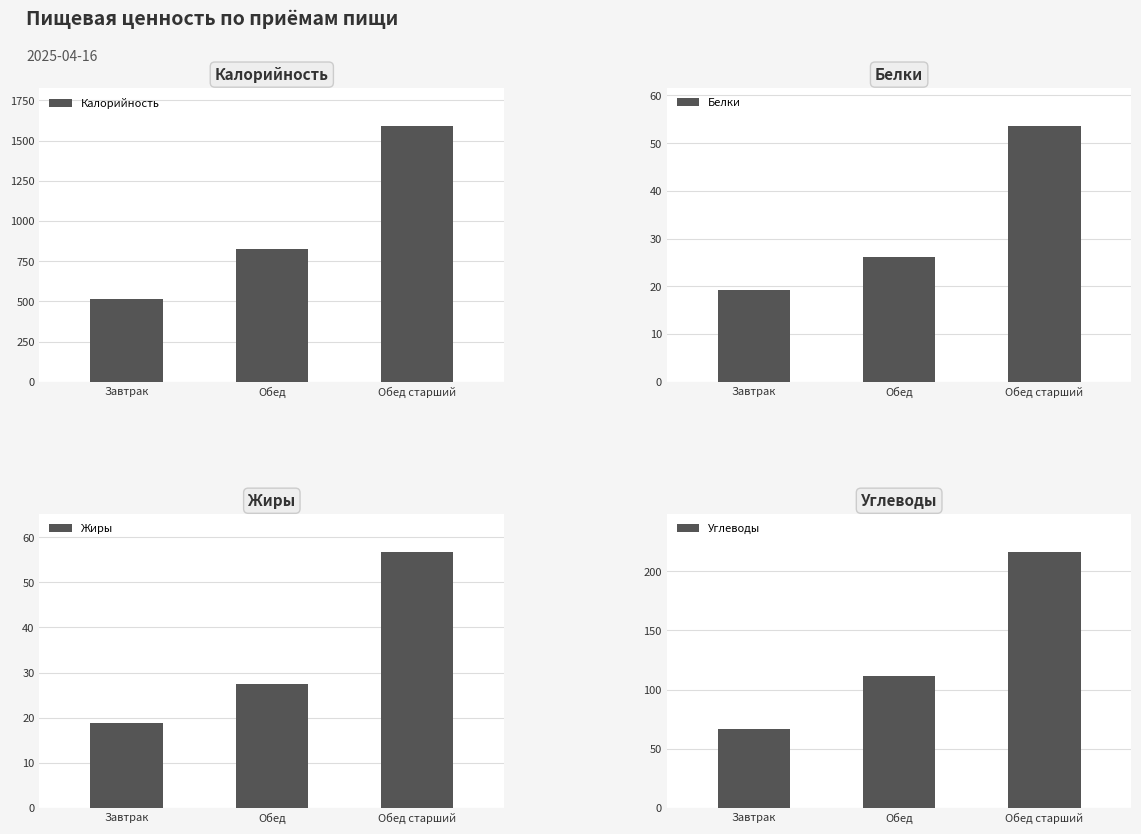

How many values in the Жиры series exceed 27?

2